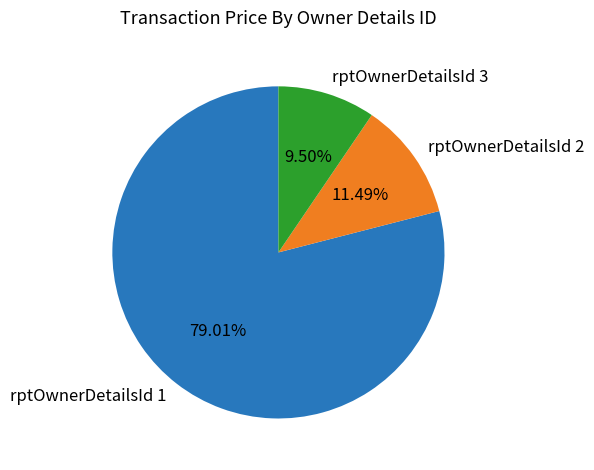

Rank the categories by value from lowest to highest.

rptOwnerDetailsId 3, rptOwnerDetailsId 2, rptOwnerDetailsId 1